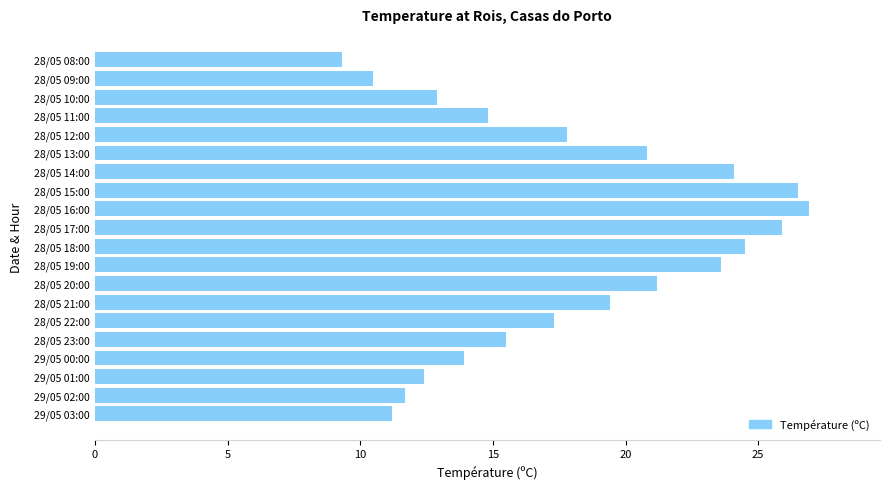

Is it true that the value at 28/05 23:00 is 27.8?

False